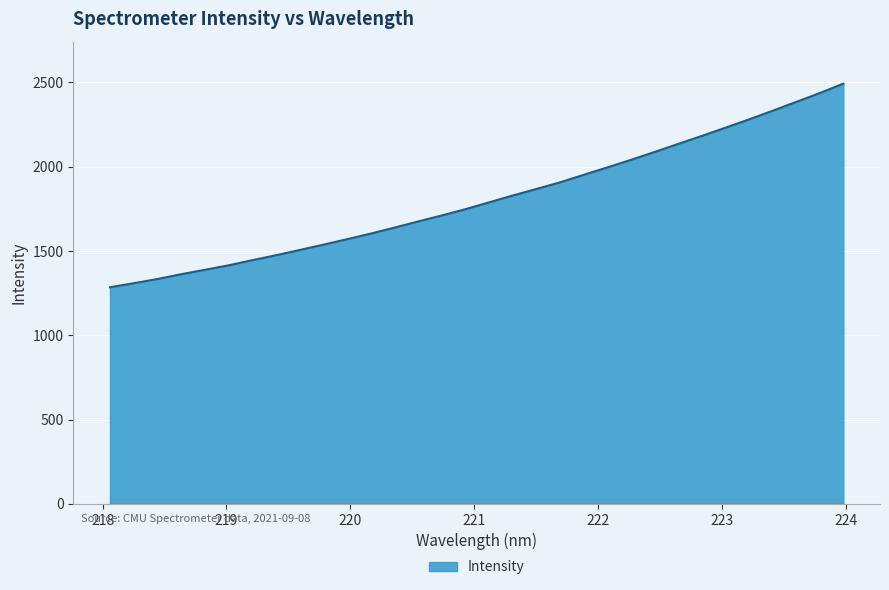

What is the maximum value shown in the chart?

2493.0